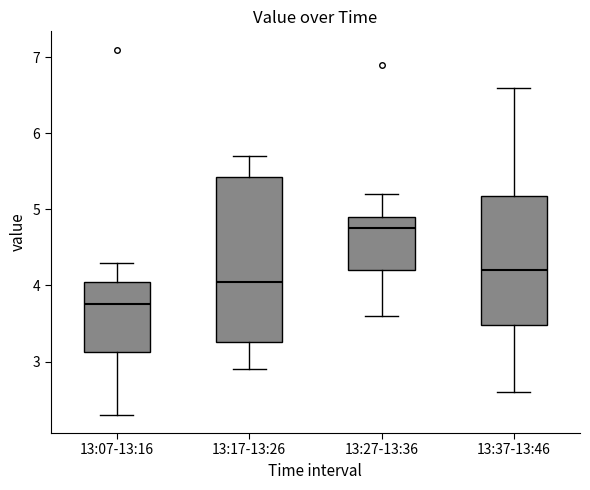

Reading left to right, transcribe this box plot: for each box, give where its median line is, the range the box spans, and where its two whiskers end, as read against the y-axis. The values are not printed on the chart, so give them approximately, as read against the axis.

13:07-13:16: median 3.8, box 3.1 to 4.1, whiskers 2.3 to 4.3
13:17-13:26: median 4.1, box 3.3 to 5.4, whiskers 2.9 to 5.7
13:27-13:36: median 4.8, box 4.2 to 4.9, whiskers 3.6 to 5.2
13:37-13:46: median 4.2, box 3.5 to 5.2, whiskers 2.6 to 6.6